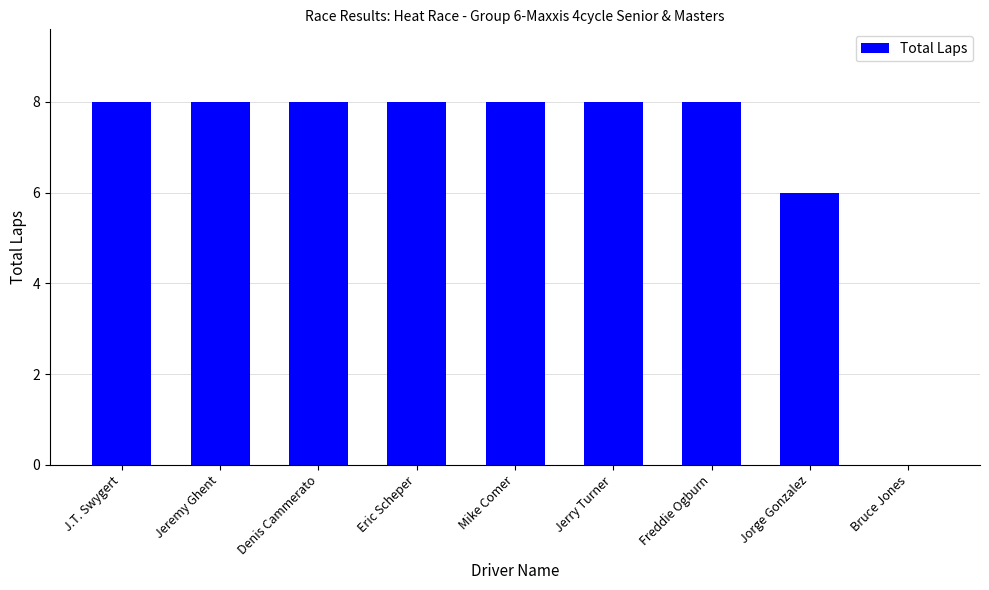

Where is the data nearest to the value 4?

Jorge Gonzalez